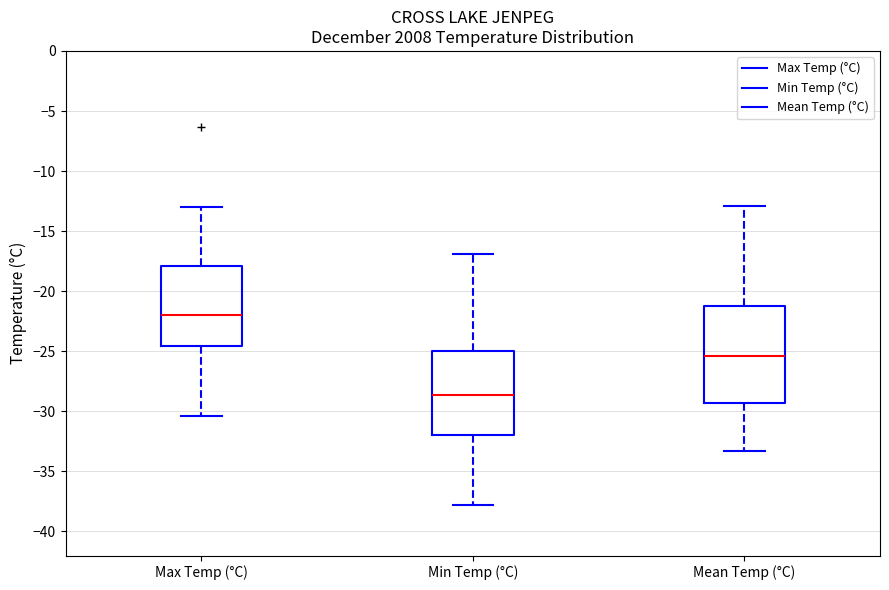

Reading left to right, transcribe this box plot: for each box, give where its median line is, the range the box spans, and where its two whiskers end, as read against the y-axis. The values are not printed on the chart, so give them approximately, as read against the axis.

Max Temp (°C): median -22.0, box -24.5 to -18.0, whiskers -30.5 to -13.0
Min Temp (°C): median -28.5, box -32.0 to -25.0, whiskers -38.0 to -17.0
Mean Temp (°C): median -25.5, box -29.5 to -21.0, whiskers -33.5 to -13.0